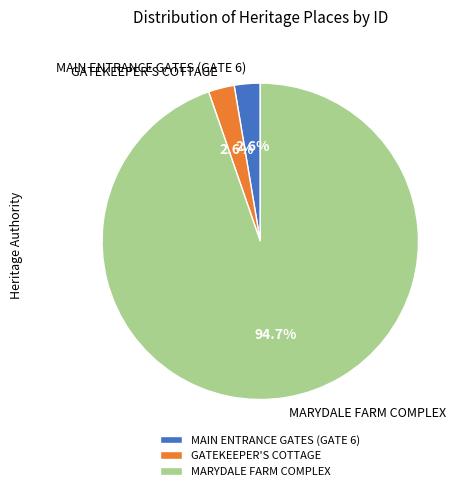

The MARYDALE FARM COMPLEX slice represents 95% of the pie. True or false?

True